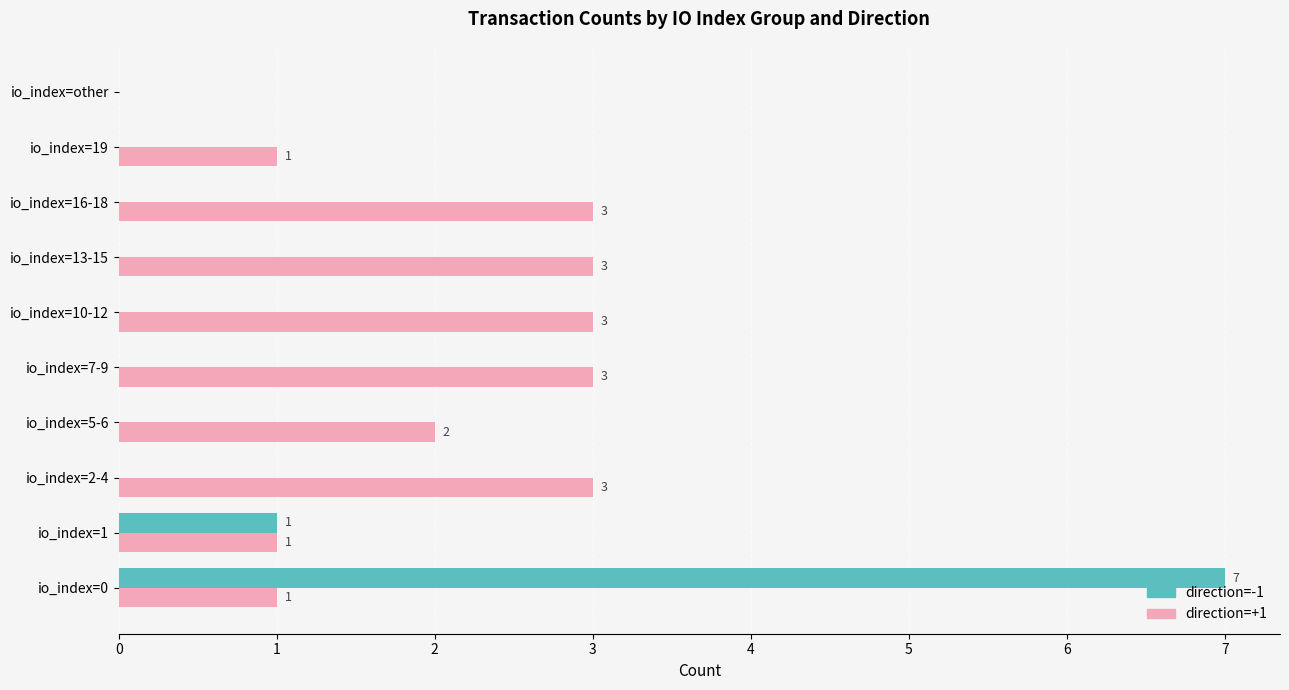

What is the maximum value shown in the chart?

7